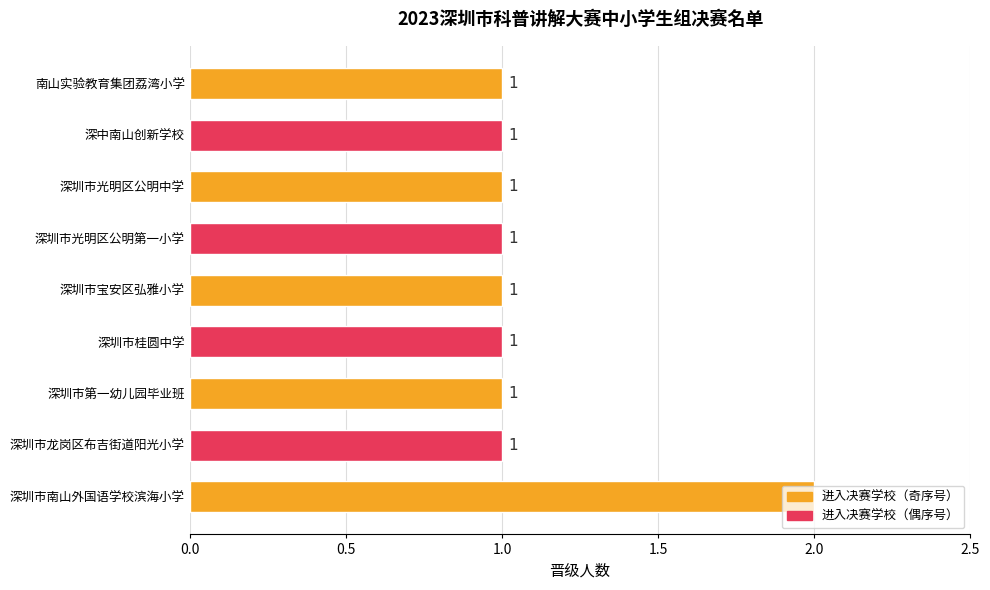

What is the difference between the maximum and second lowest values?

1